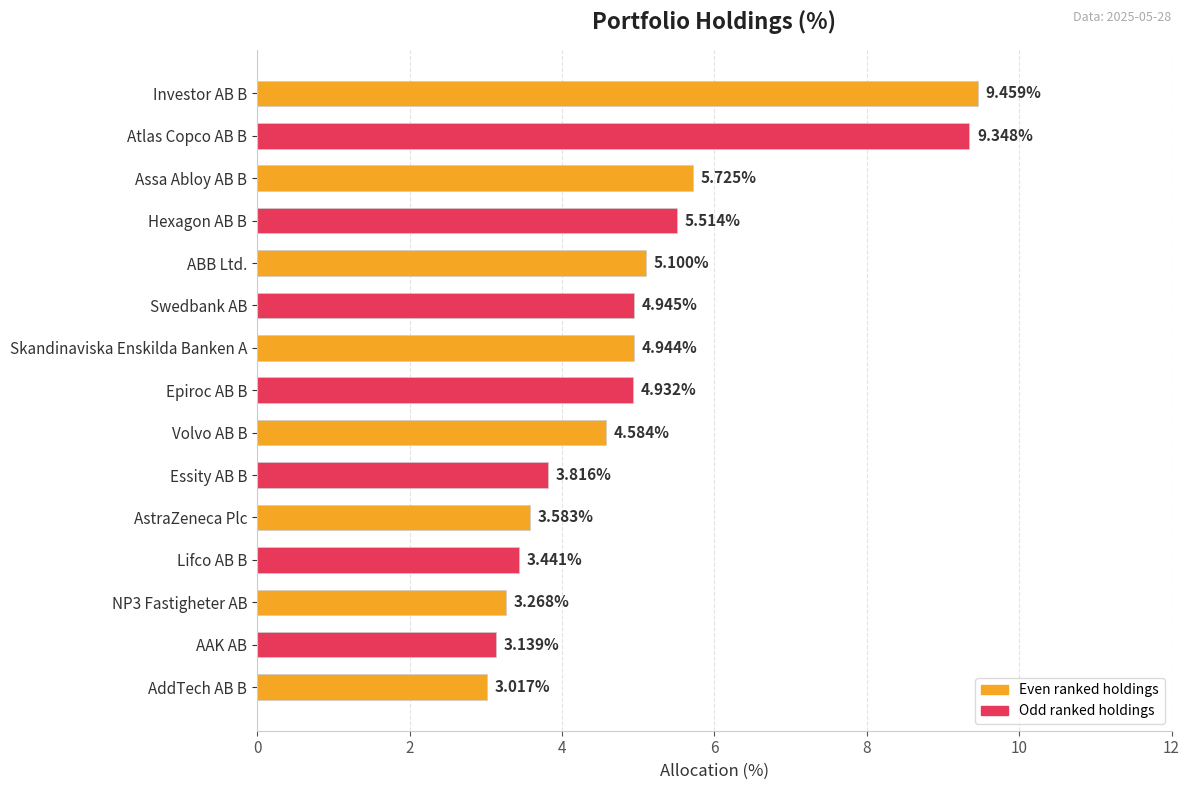

What is the difference between the maximum and minimum values?

6.4